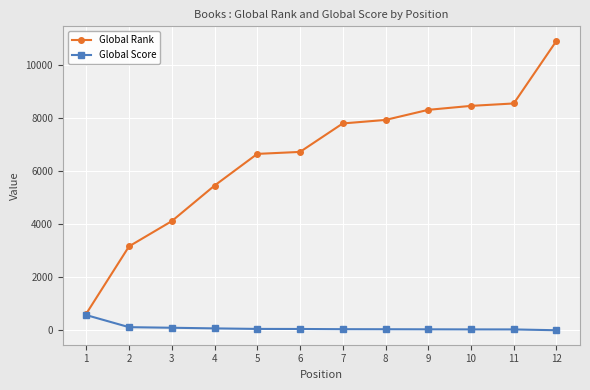

How many categories are shown in the chart?

12